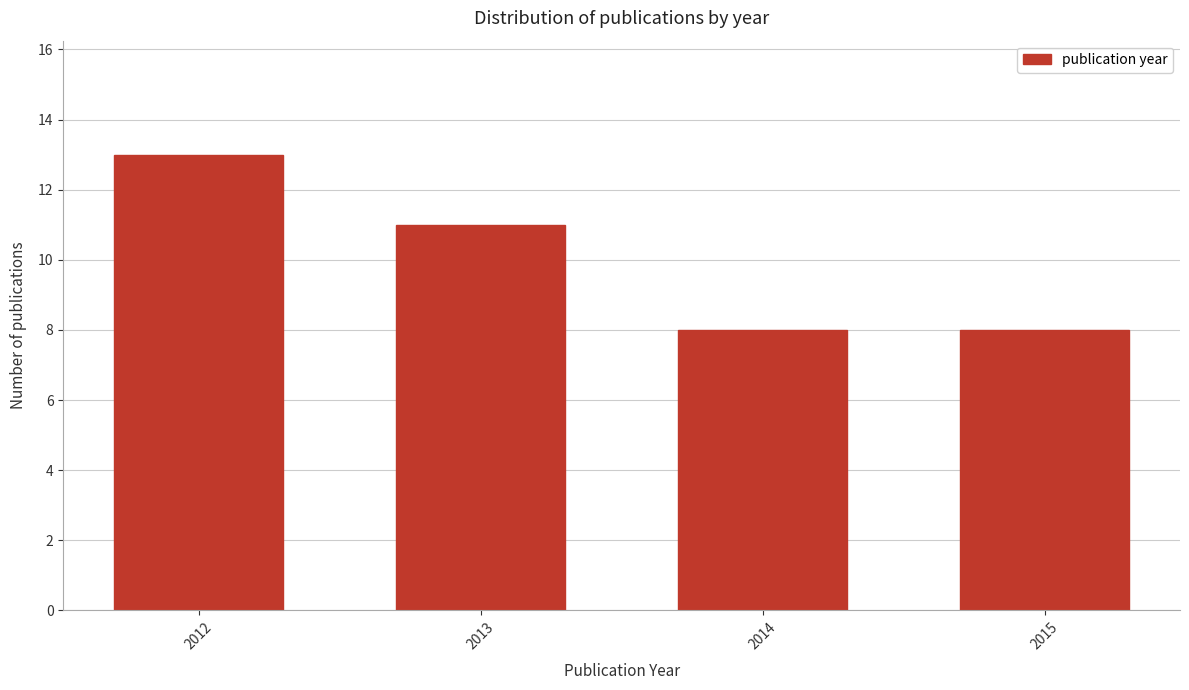

Reading left to right, transcribe all the data shown in this chart.

13	11	8	8